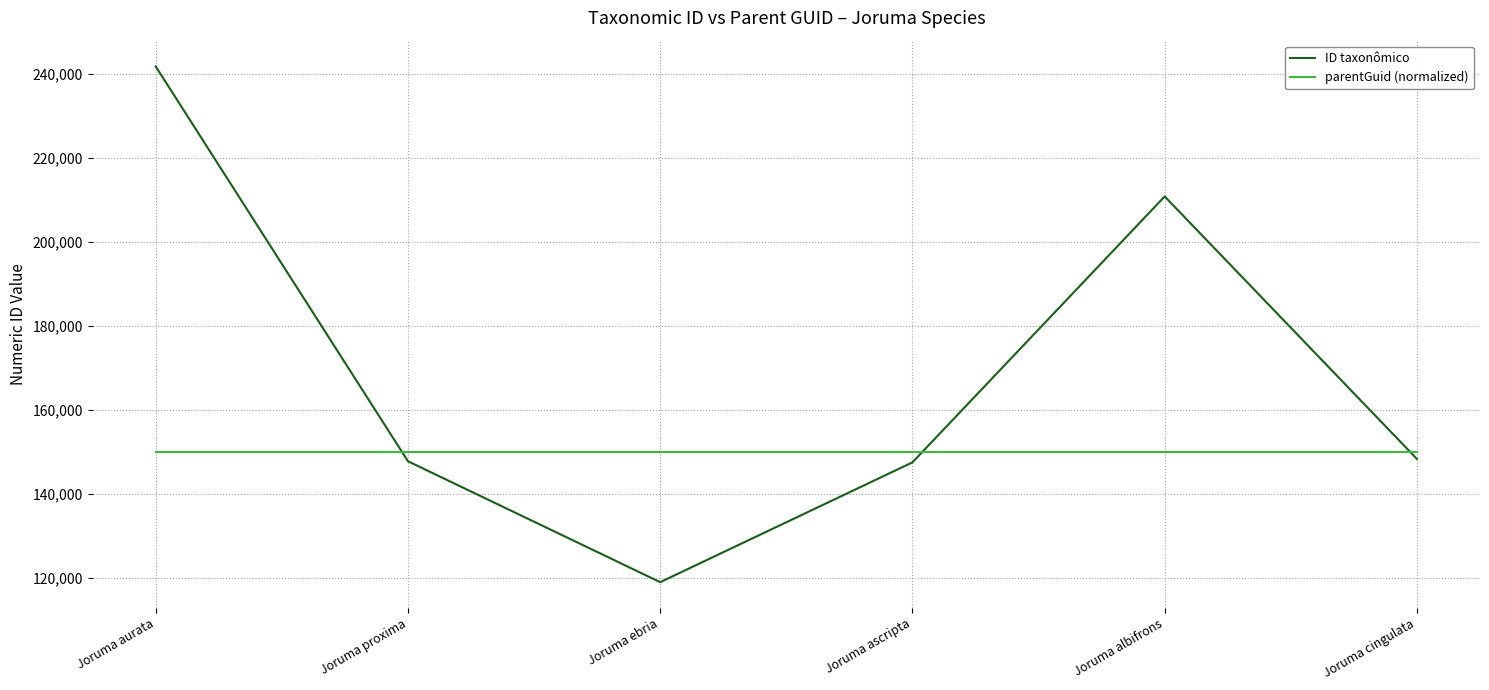

List the series in order of their peak value, lowest first.

parentGuid (normalized), ID taxonômico